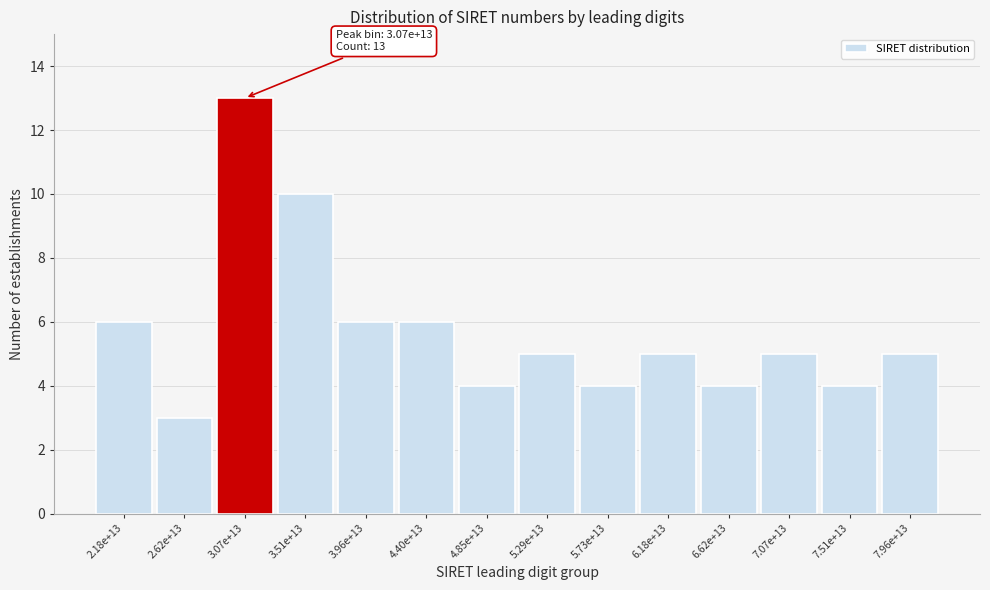

Reading left to right, list all the values displayed in this chart.

6	3	13	10	6	6	4	5	4	5	4	5	4	5